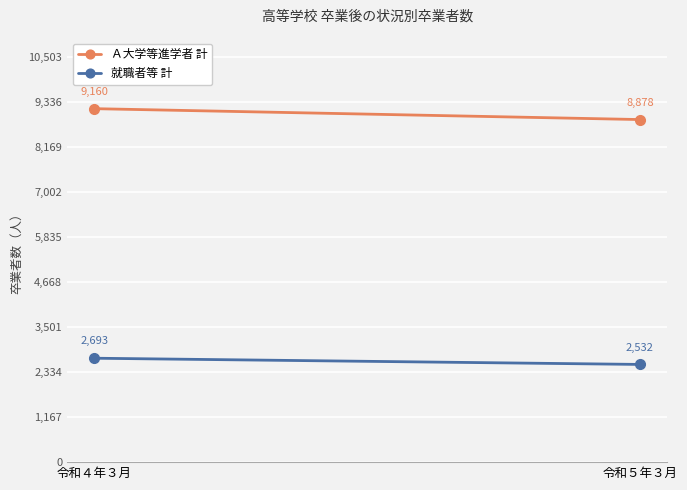

Reading right to left, list all the values displayed in this chart.

Ａ大学等進学者 計: 8878	9160
就職者等 計: 2532	2693